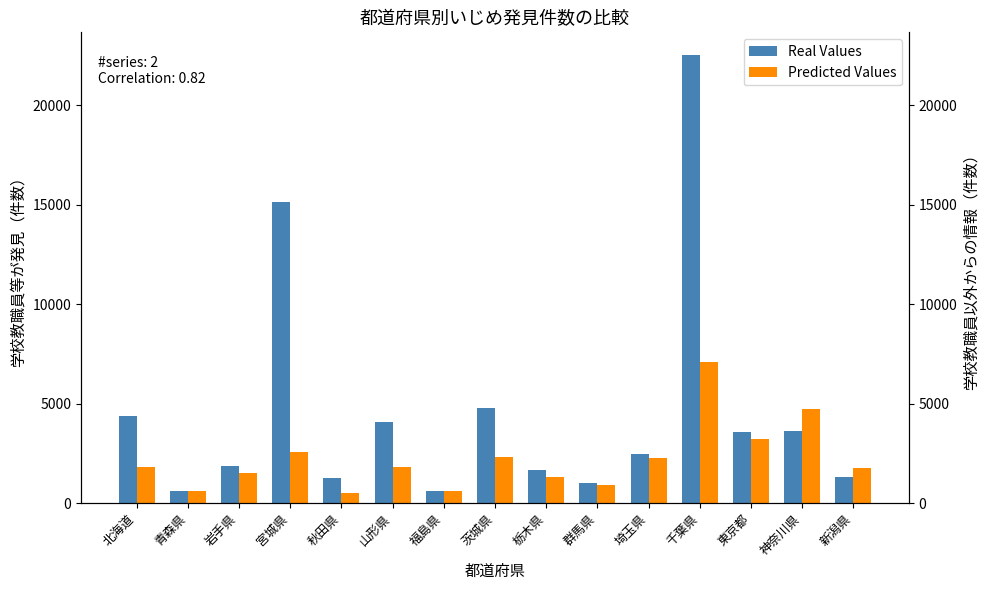

Are the bars horizontal?

No